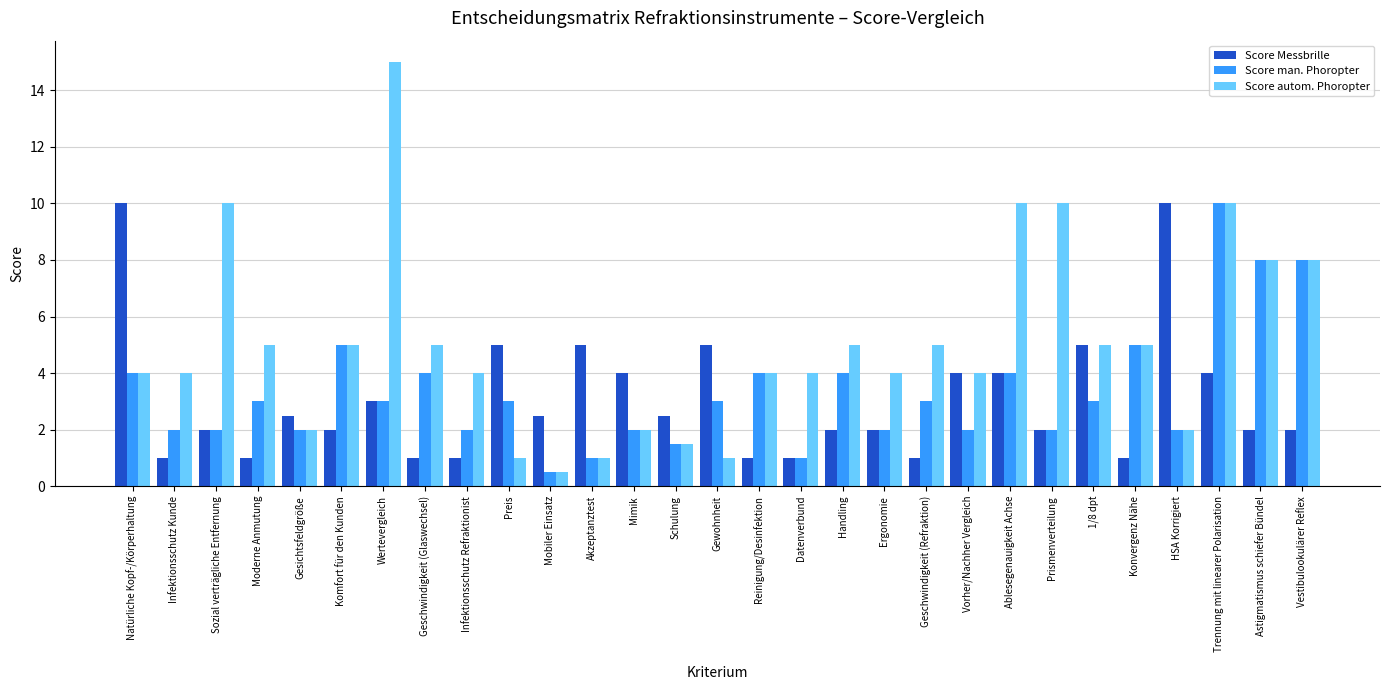

What is the approximate value of Score autom. Phoropter at Mobiler Einsatz?

0.5